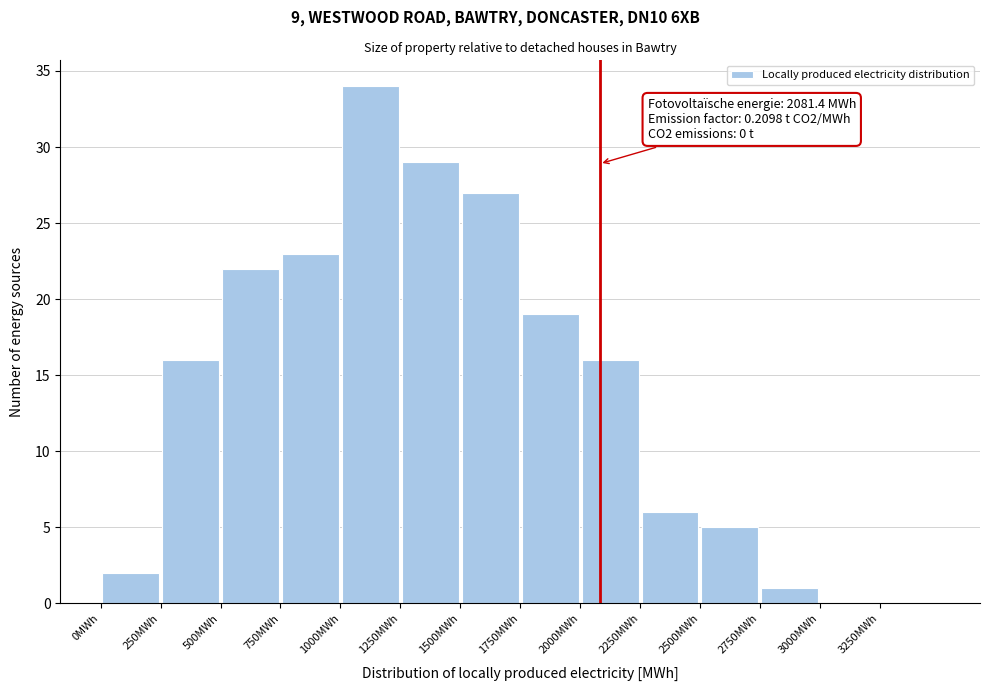

Over which range of the x-axis is the bar tallest?

1000 to 1250